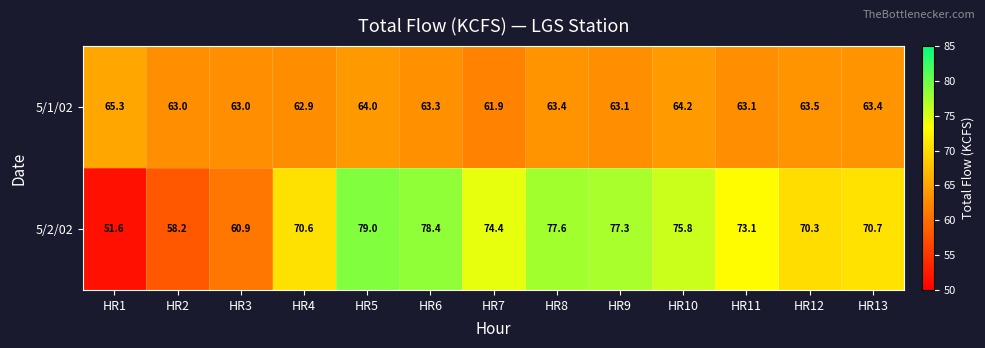

True or false: 5/2/02 has a value of 11.6 at HR2.

False